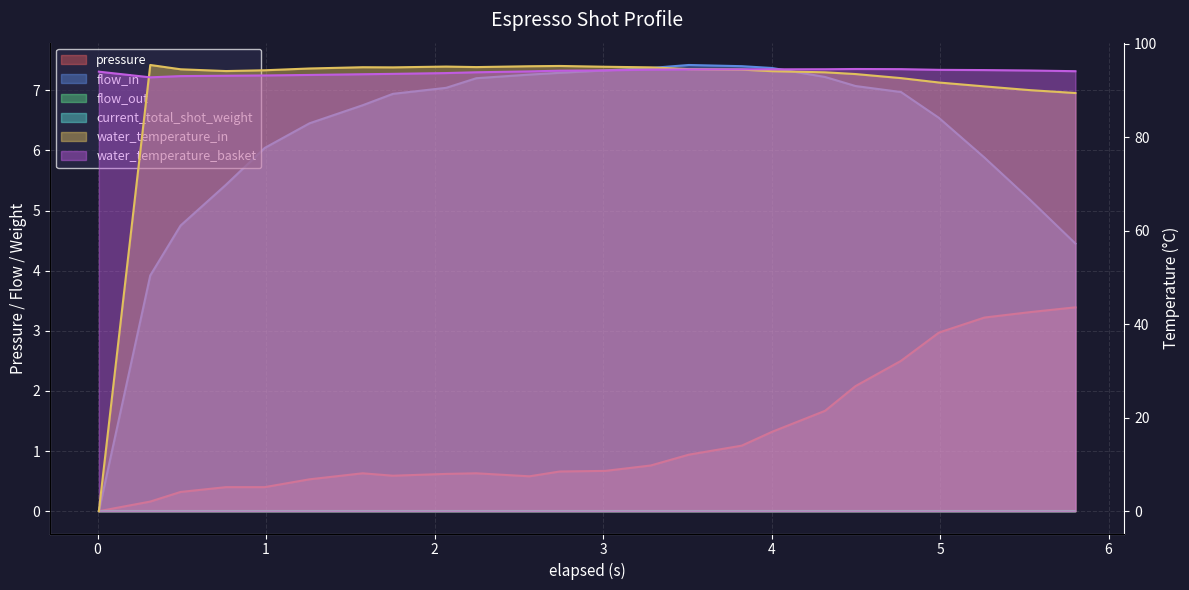

Which has a higher value, 6 or 1?

6